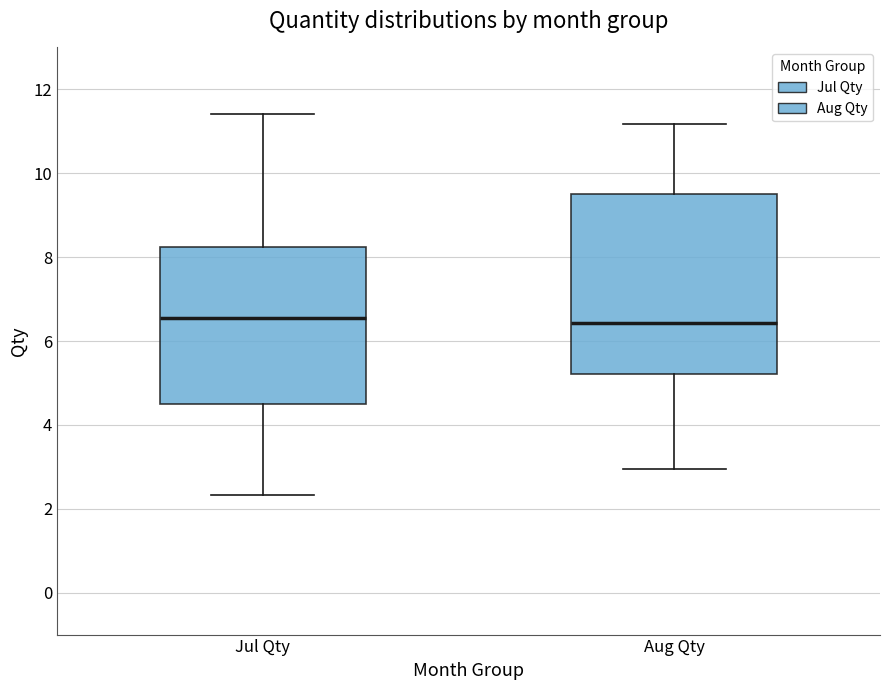

Comparing the boxes themselves (not the whiskers), which one is the tallest?

Aug Qty